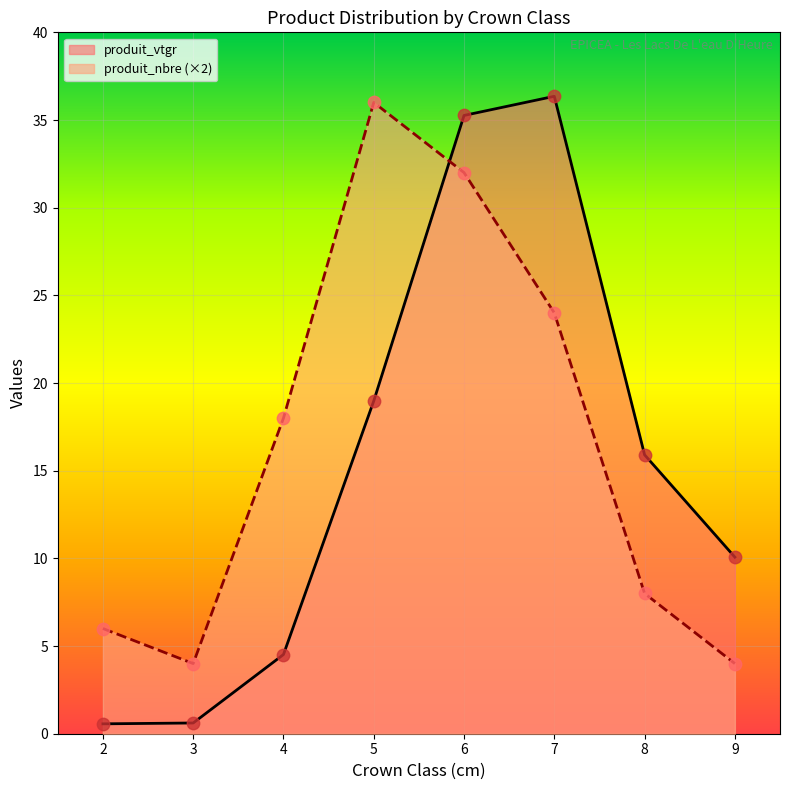

Which series has the largest total across all categories?

produit_nbre